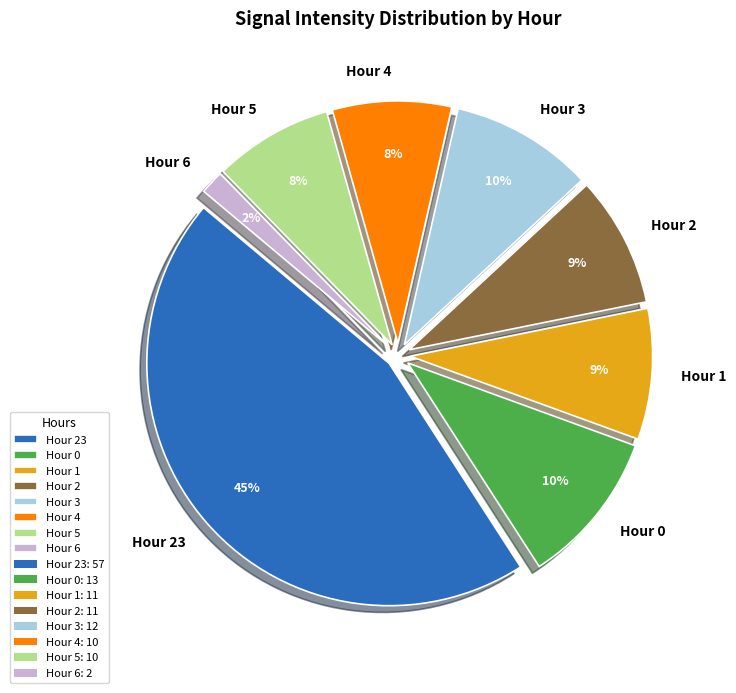

Is the sum of Hour 2 and Hour 6 greater than half?

No